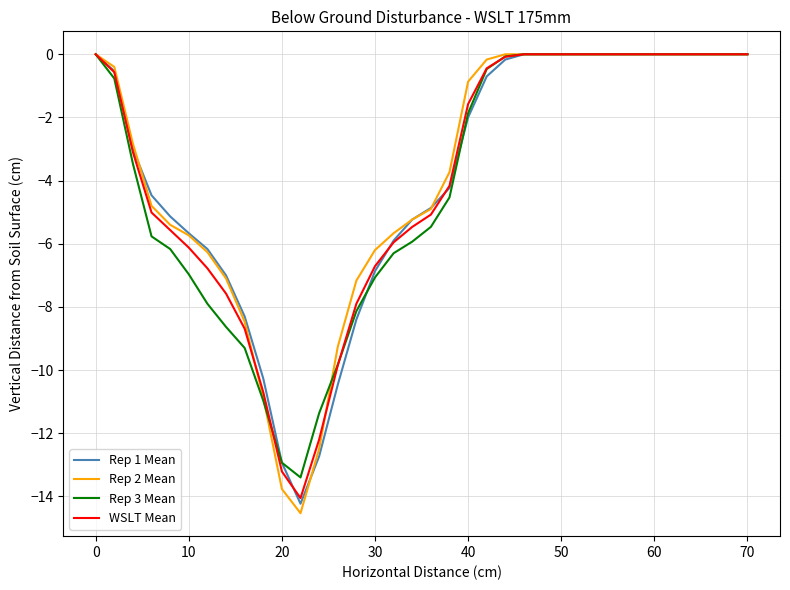

What is the minimum value shown in the chart?

-14.5